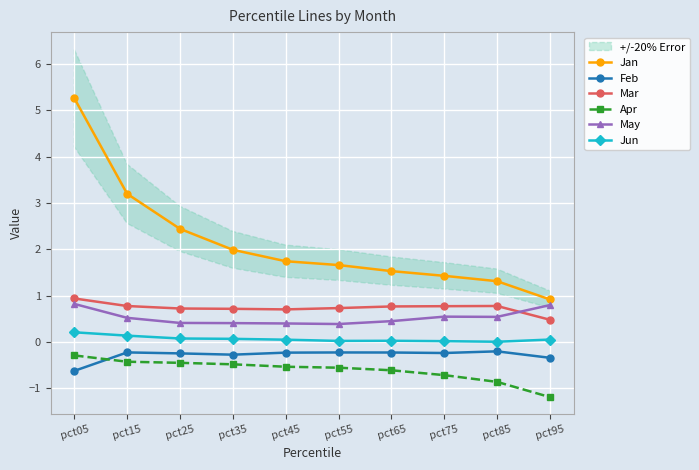

True or false: Feb has a value of -0.4 at pct85.

False